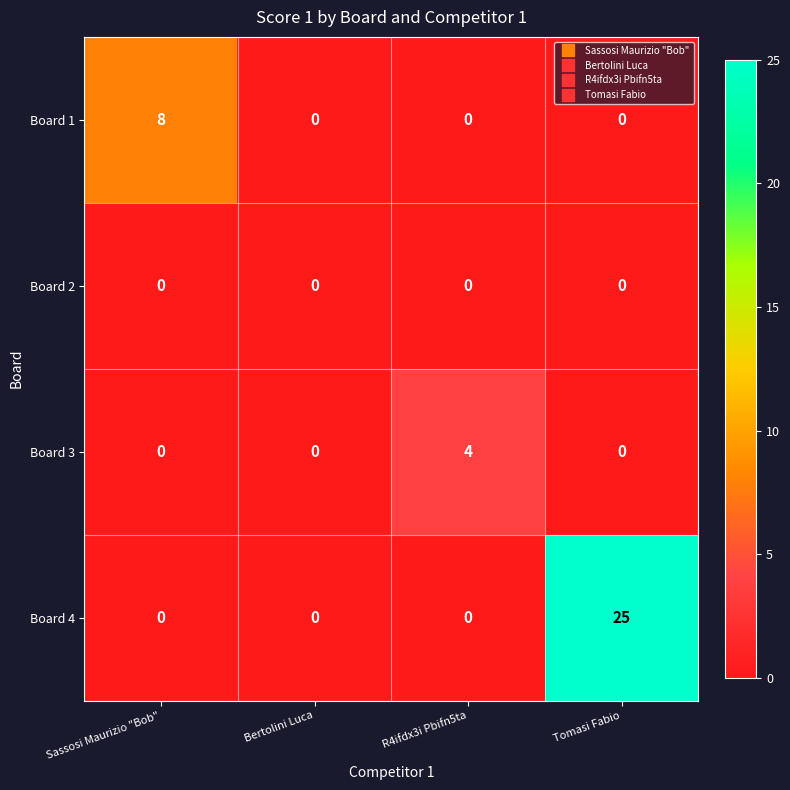

The value of Board 1 at Bertolini Luca is -3. True or false?

False